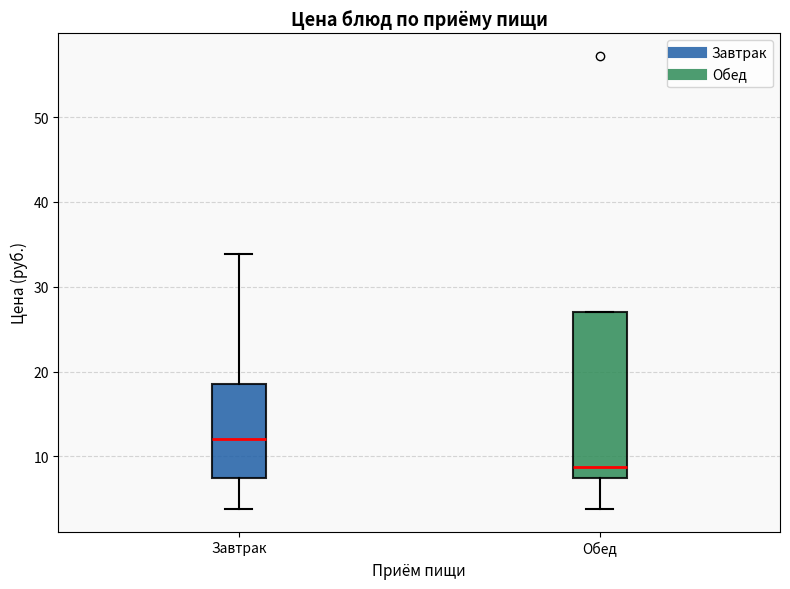

Where does the median line of the box for Завтрак sit on the y-axis? The values are not printed on the chart, so give them approximately, as read against the axis.

12